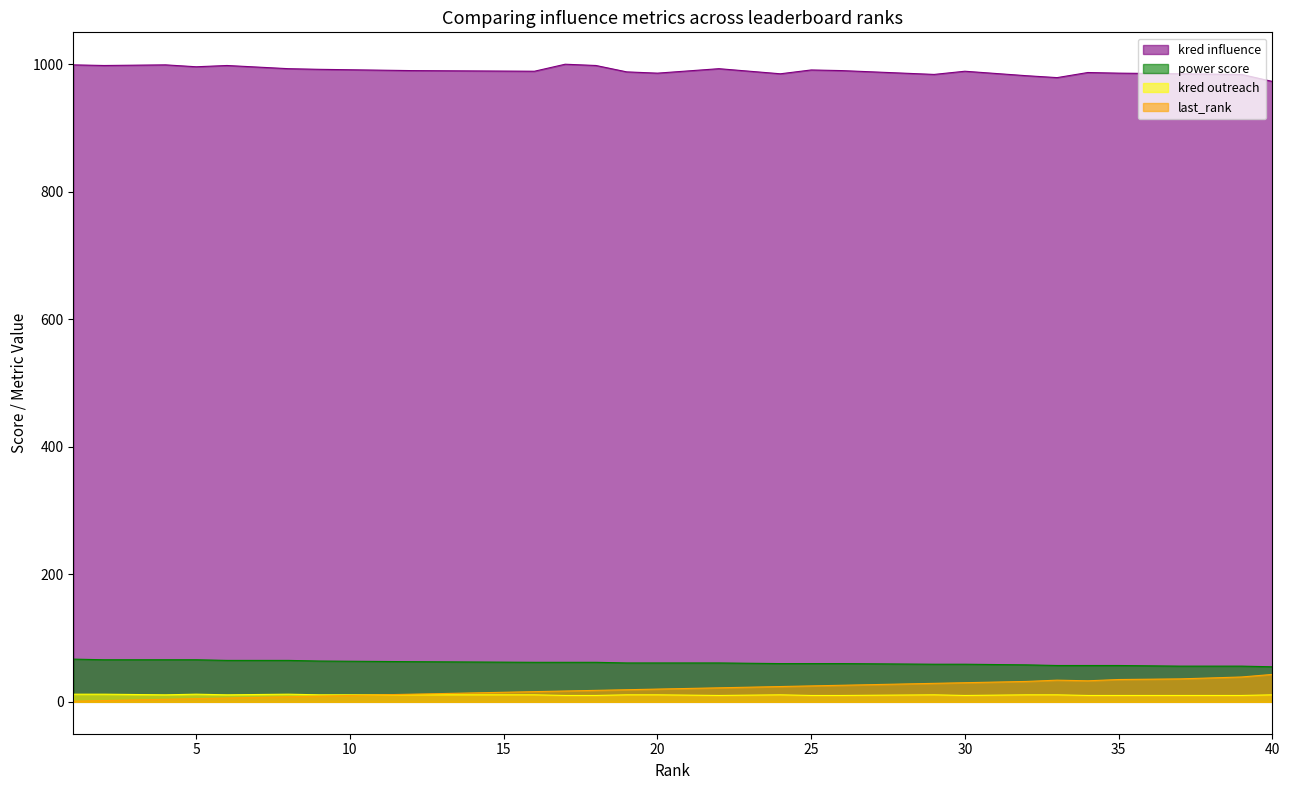

At which label does kred influence reach its peak?

17